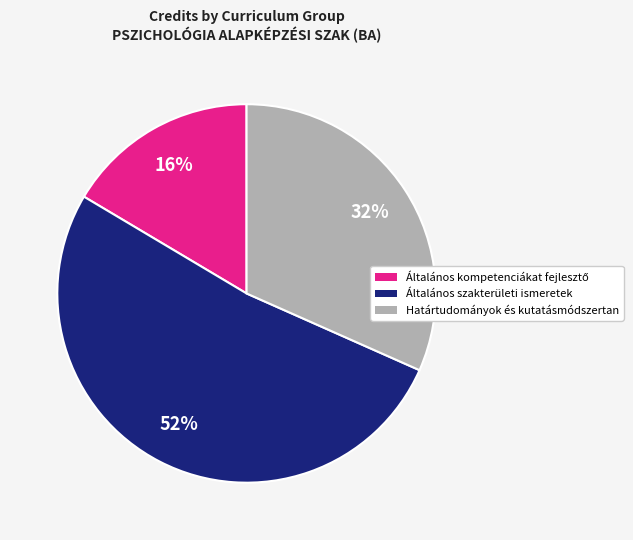

To the nearest percent, what is the difference between the Határtudományok és kutatásmódszertan and Általános szakterületi ismeretek slice percentages?

20%